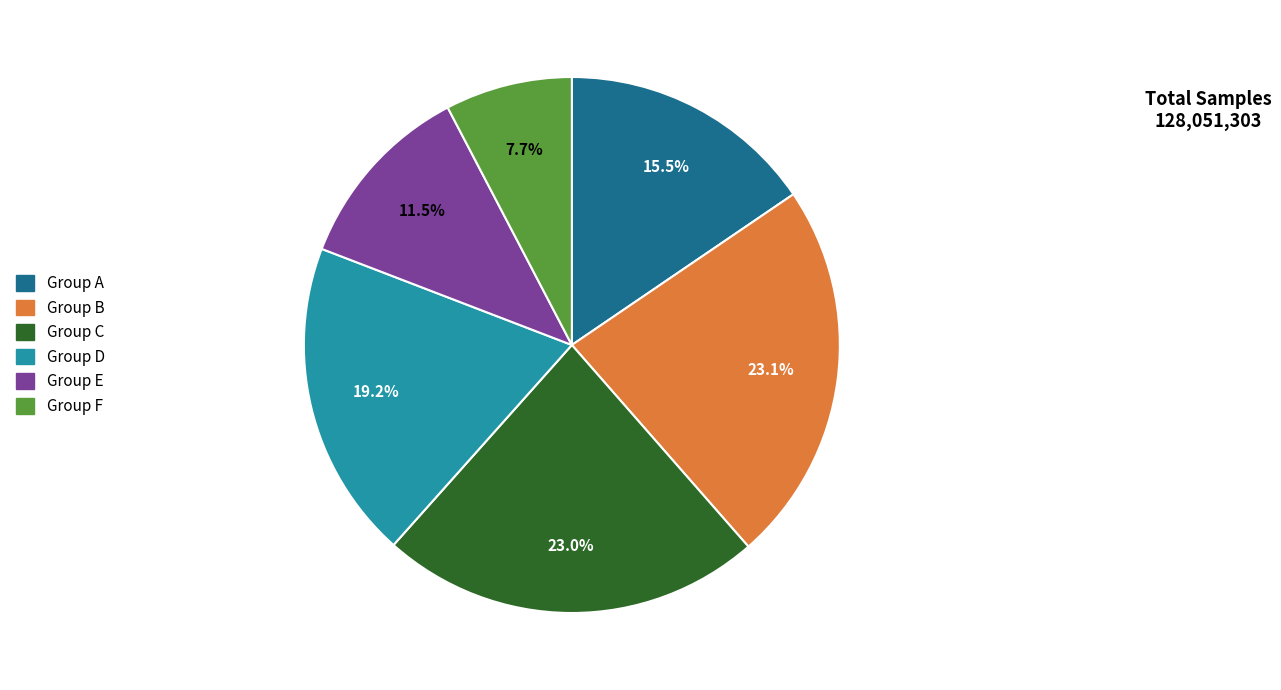

How much of the chart is everything except Group E?

88.5%